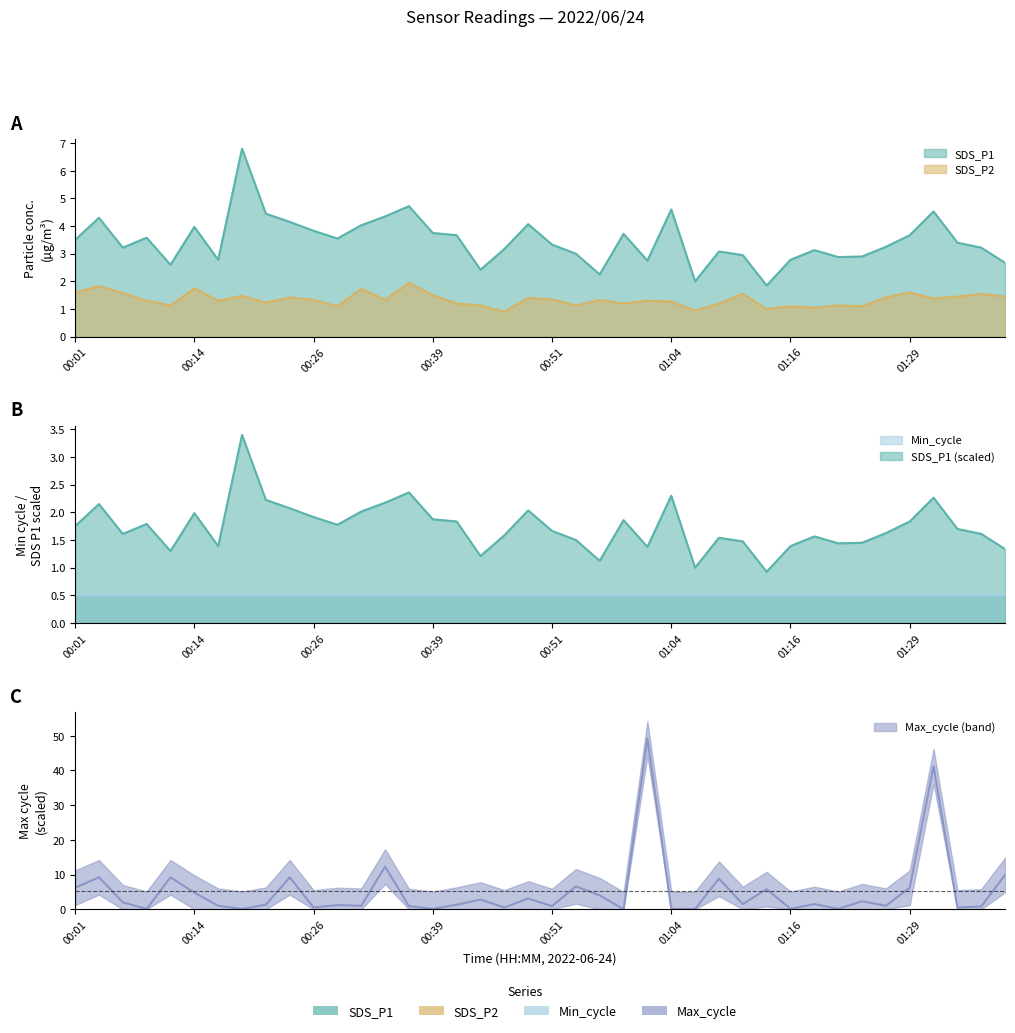

Which series has the largest range (max minus min)?

Max_cycle